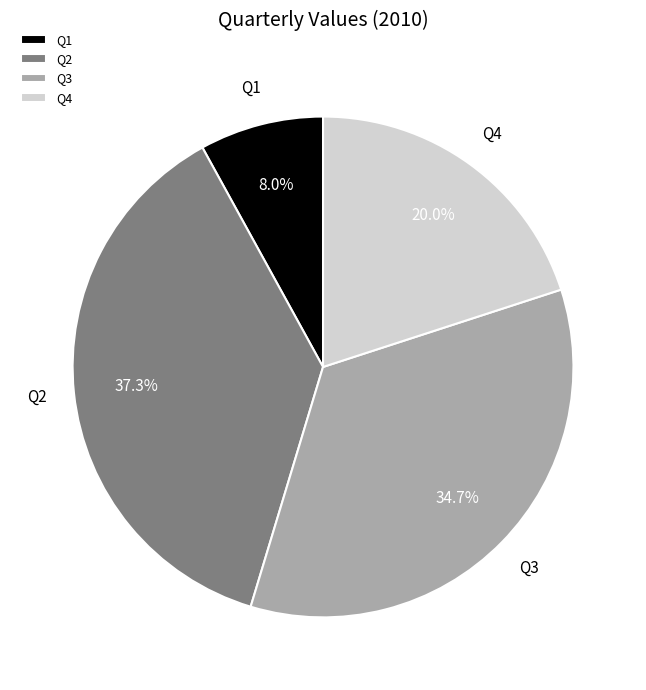

Does any single category account for the majority?

No